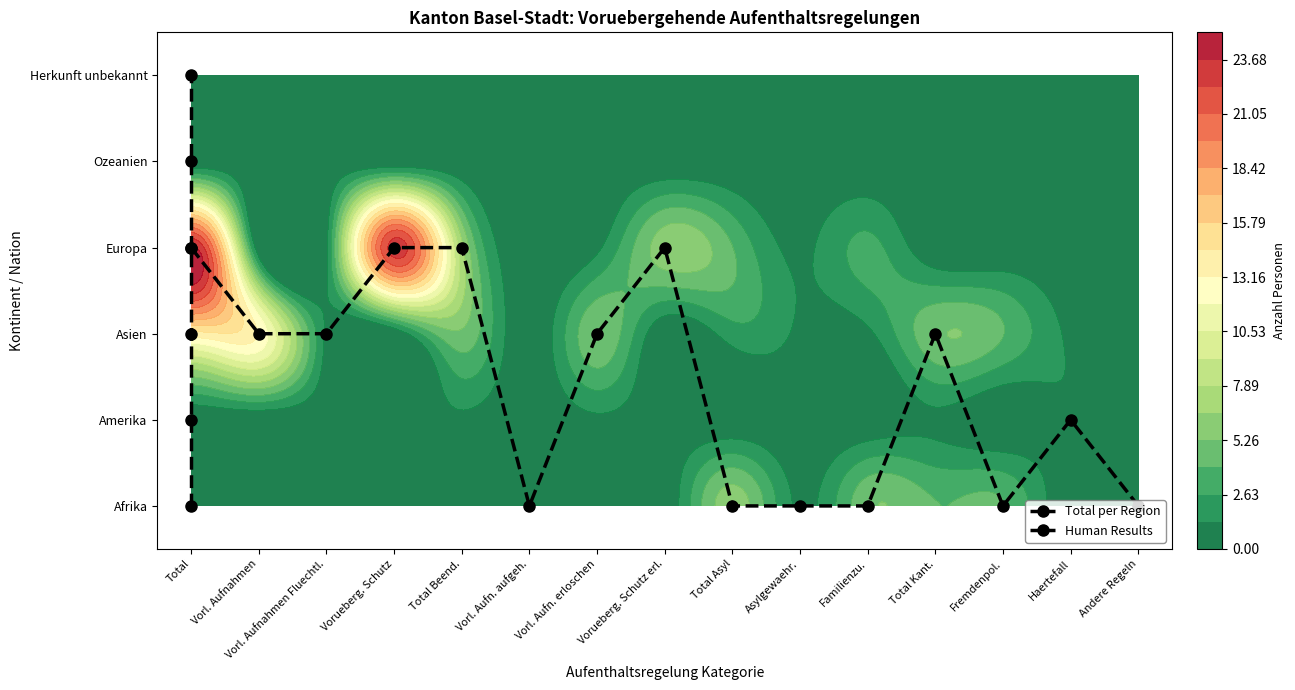

The value of Ozeanien at 12 is 0. True or false?

True